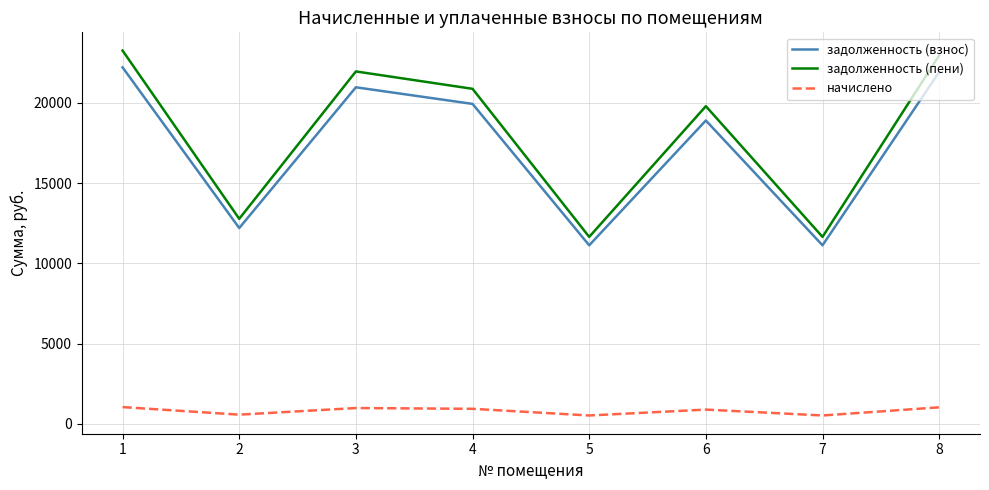

Read the начислено value at 1.

1047.2